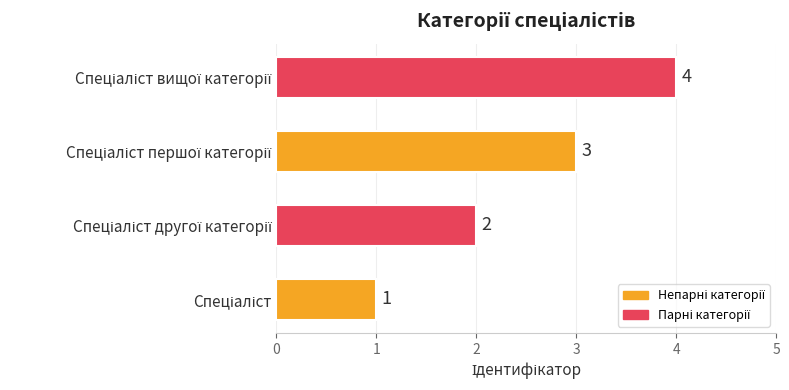

What is the difference between the maximum and minimum values?

3